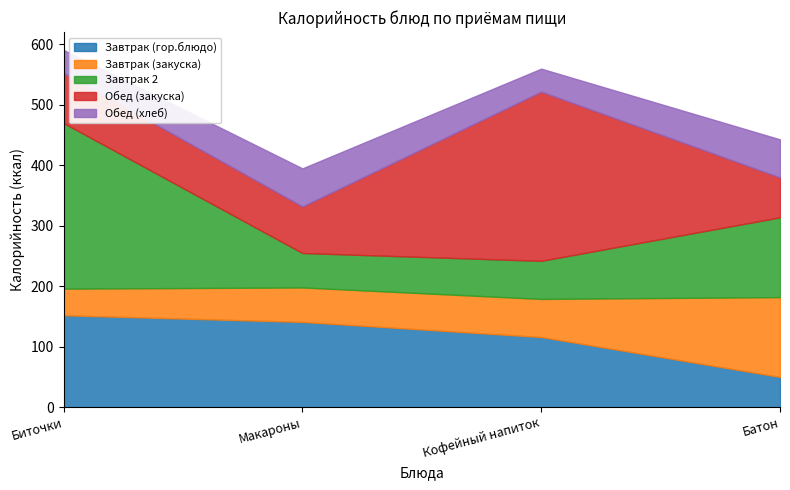

List the labels in order of Обед (хлеб) value, largest first.

Макароны, Батон, Биточки, Кофейный напиток